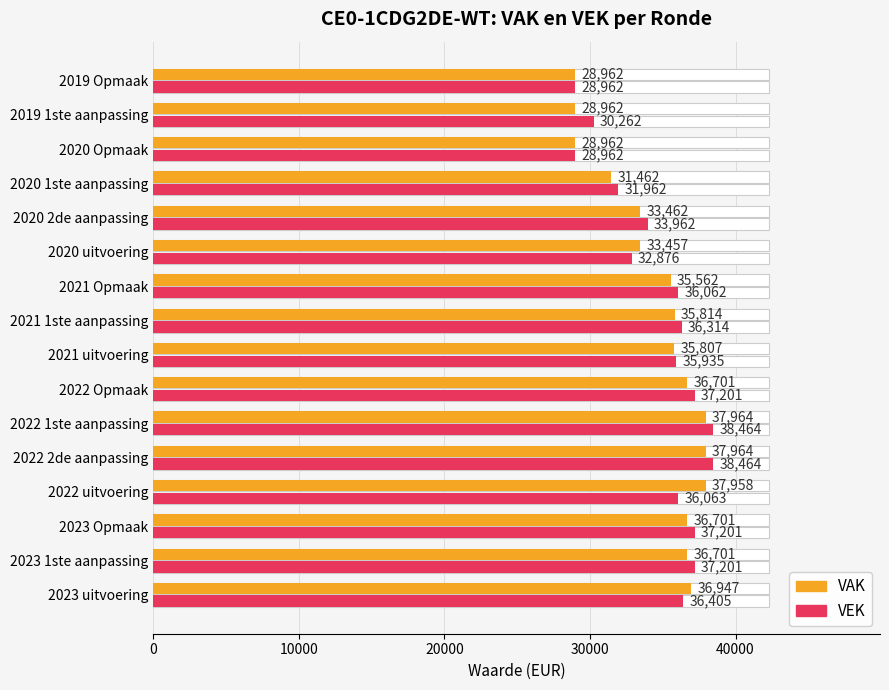

What is the highest value of the VEK series?

38464